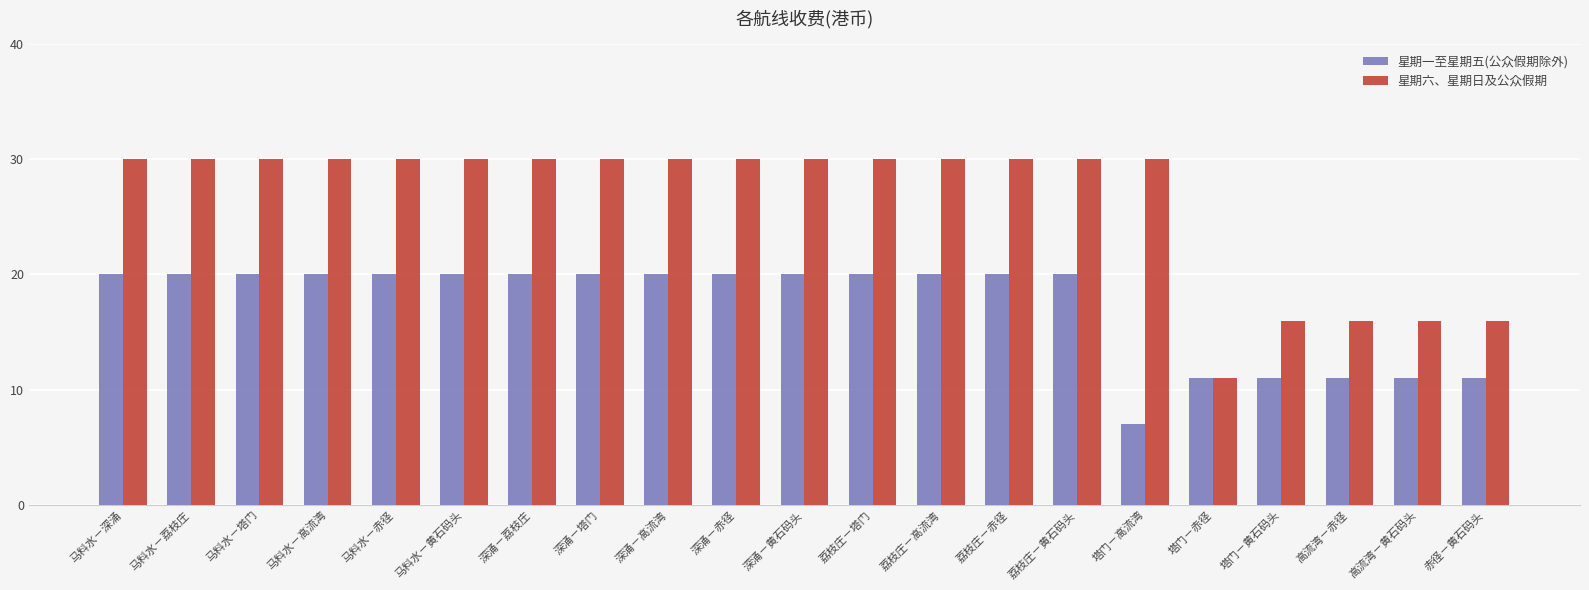

Reading left to right, list all the values displayed in this chart.

星期一至星期五(公众假期除外): 马料水－深涌=20	马料水－荔枝庄=20	马料水－塔门=20	马料水－高流湾=20	马料水－赤径=20	马料水－黄石码头=20	深涌－荔枝庄=20	深涌－塔门=20	深涌－高流湾=20	深涌－赤径=20	深涌－黄石码头=20	荔枝庄－塔门=20	荔枝庄－高流湾=20	荔枝庄－赤径=20	荔枝庄－黄石码头=20	塔门－高流湾=7	塔门－赤径=11	塔门－黄石码头=11	高流湾－赤径=11	高流湾－黄石码头=11	赤径－黄石码头=11
星期六、星期日及公众假期: 马料水－深涌=30	马料水－荔枝庄=30	马料水－塔门=30	马料水－高流湾=30	马料水－赤径=30	马料水－黄石码头=30	深涌－荔枝庄=30	深涌－塔门=30	深涌－高流湾=30	深涌－赤径=30	深涌－黄石码头=30	荔枝庄－塔门=30	荔枝庄－高流湾=30	荔枝庄－赤径=30	荔枝庄－黄石码头=30	塔门－高流湾=30	塔门－赤径=11	塔门－黄石码头=16	高流湾－赤径=16	高流湾－黄石码头=16	赤径－黄石码头=16